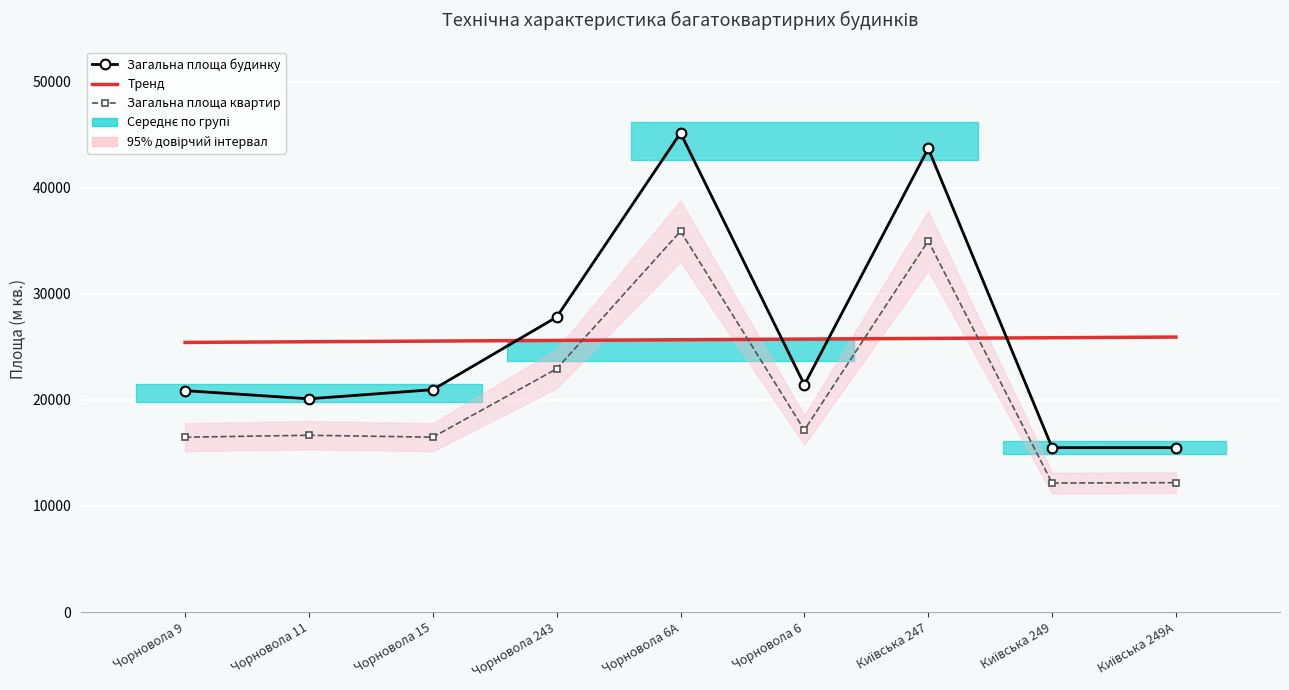

Read the Загальна площа будинку value at Чорновола 6А.

45176.1